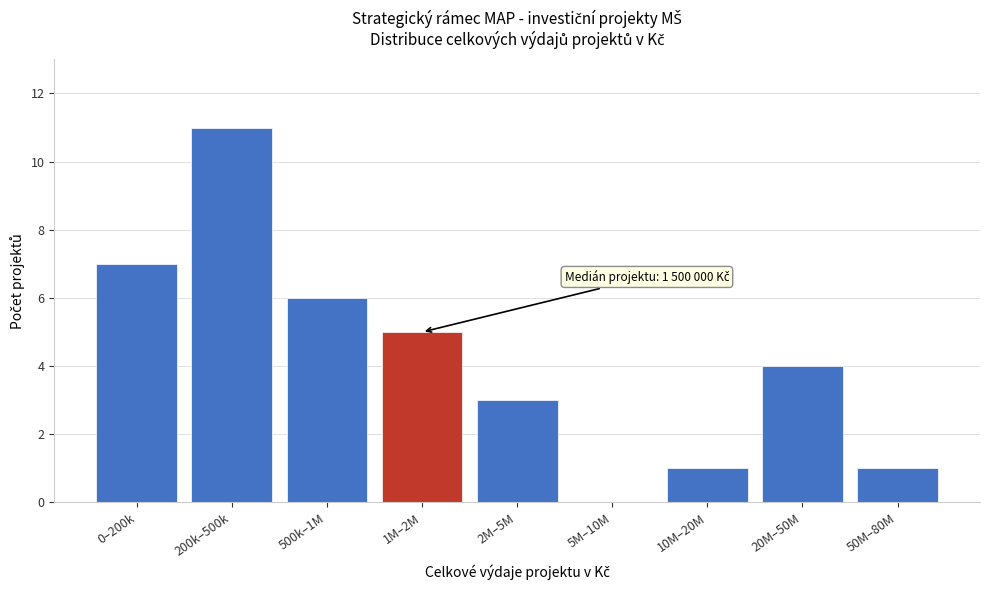

Reading left to right, transcribe all the data shown in this chart.

0–200k=7	200k–500k=11	500k–1M=6	1M–2M=5	2M–5M=3	5M–10M=0	10M–20M=1	20M–50M=4	50M–80M=1